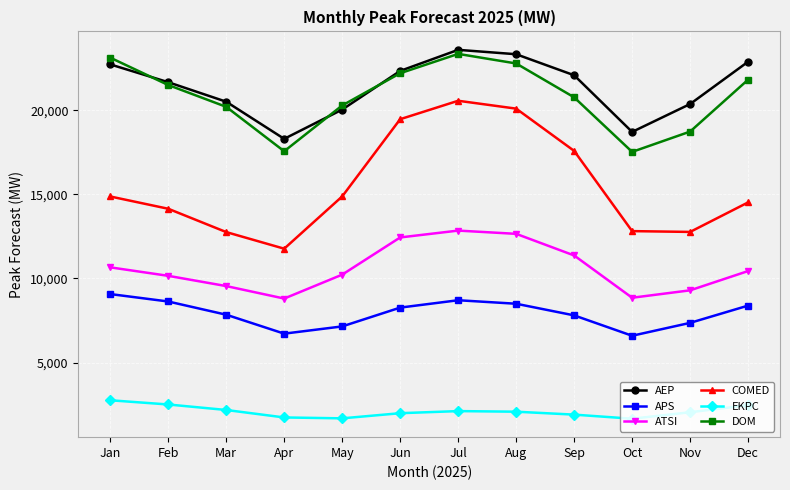

What is the smallest value displayed?

1664